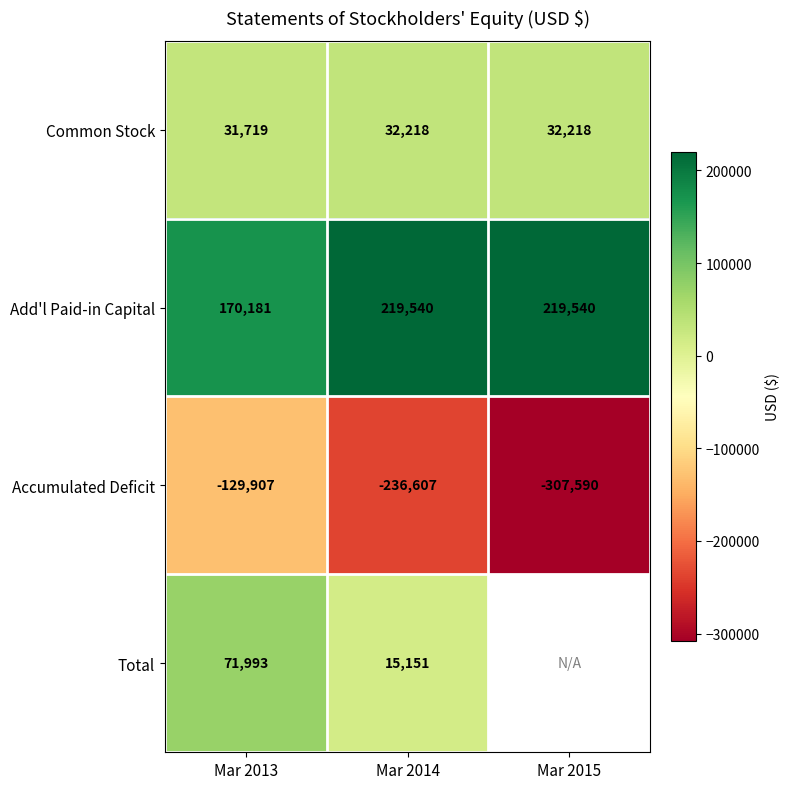

What is the spread (max minus min) of values at Mar 2013?

300088